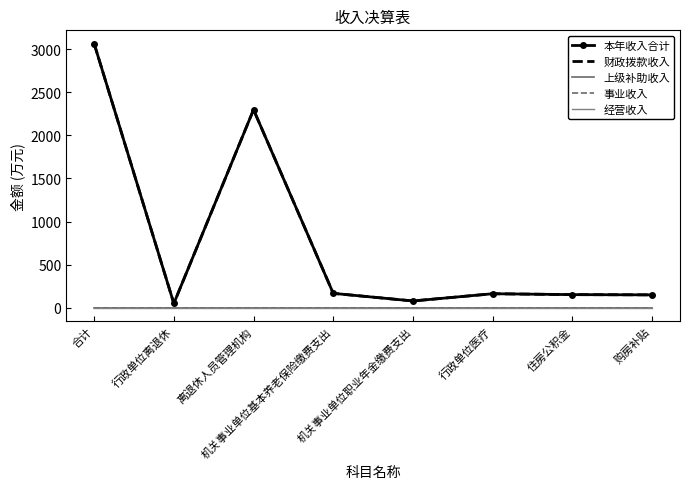

Which has a higher value, 机关事业单位职业年金缴费支出 or 购房补贴?

购房补贴